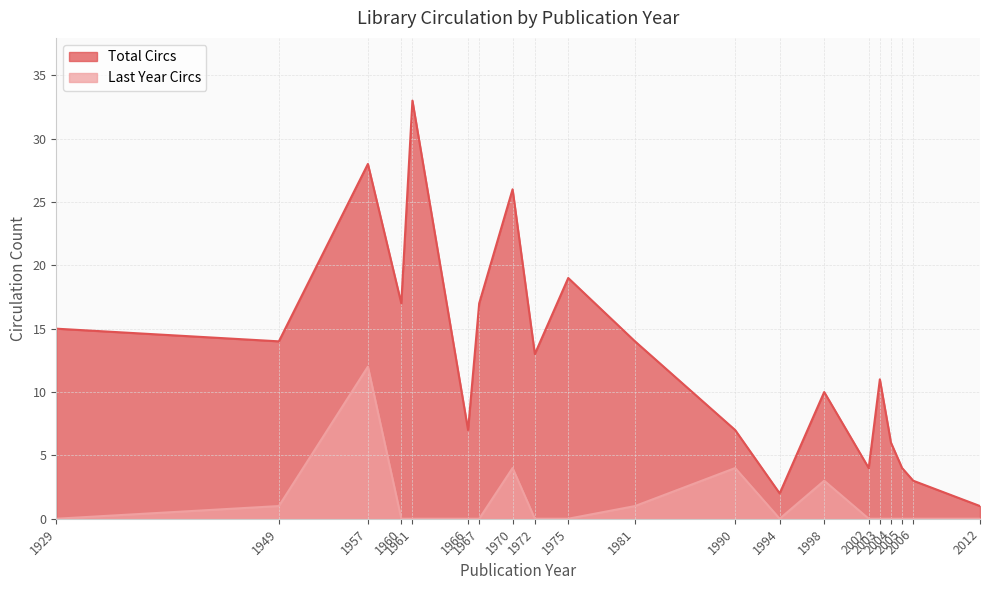

What is the total value across all series at 1972?

13